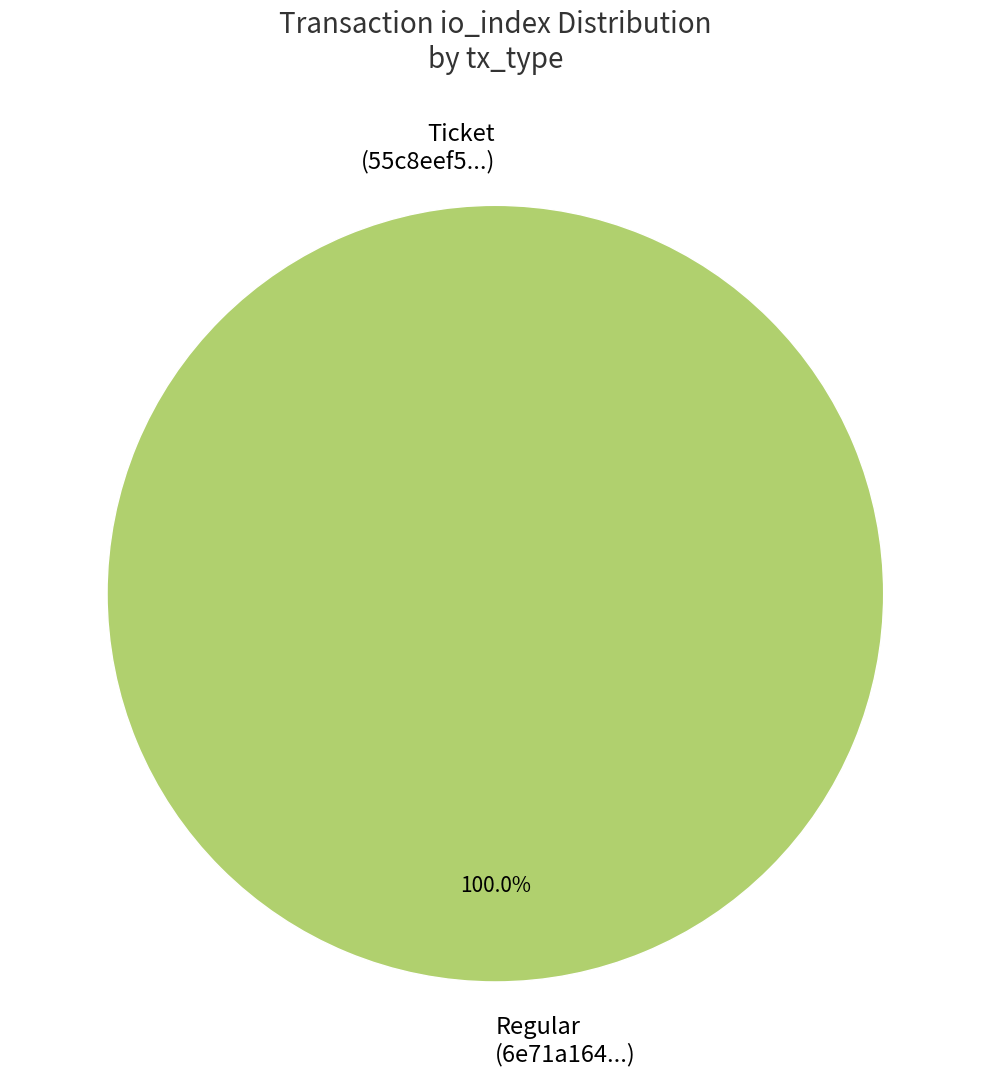

To the nearest percent, what is the difference between the largest and smallest slice percentages?

100%